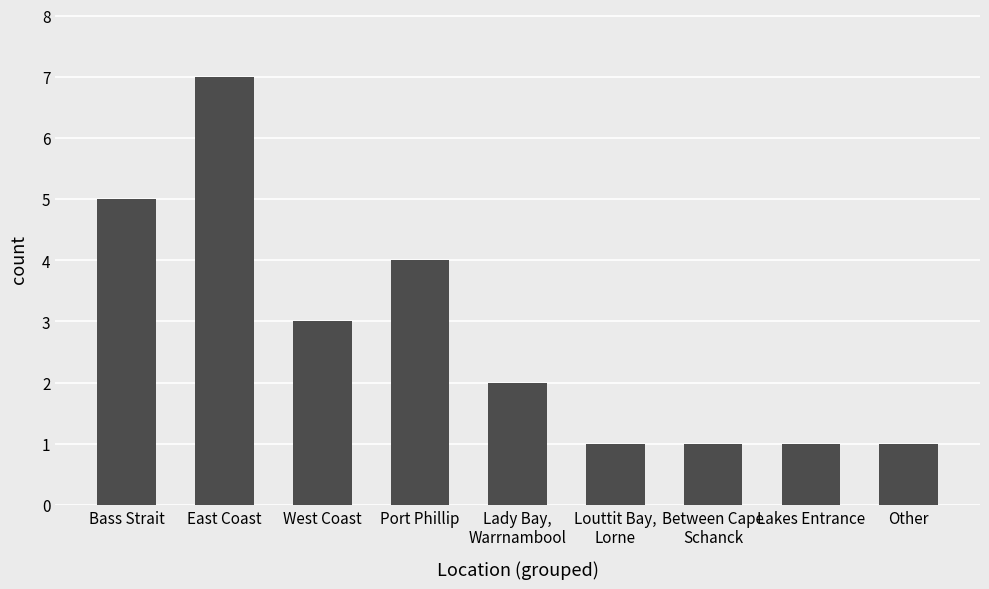

What is the sum of all values?

25